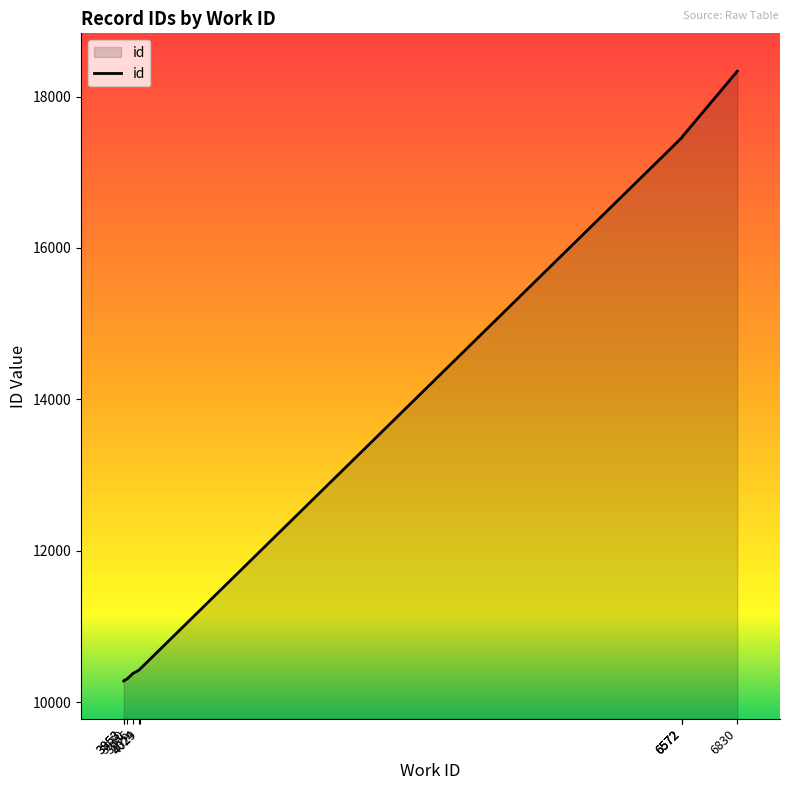

Where is the data nearest to the value 14307?

6572